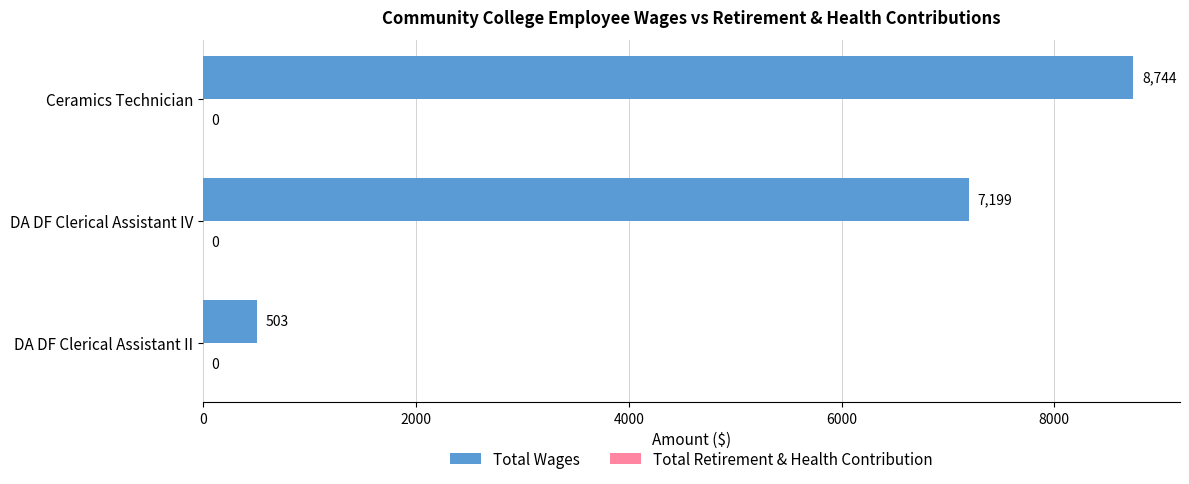

Are the bars horizontal?

Yes